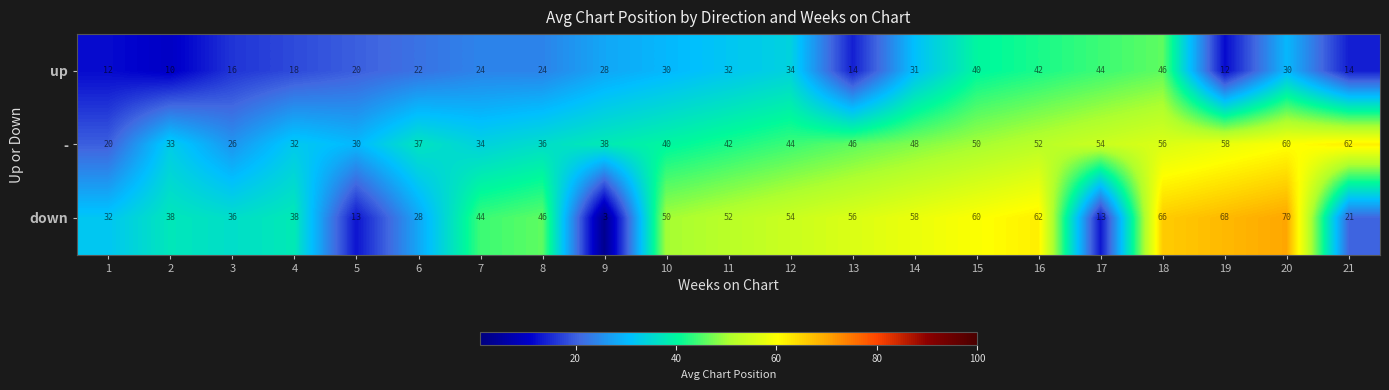

Rank the series by their maximum value, from lowest to highest.

up, -, down